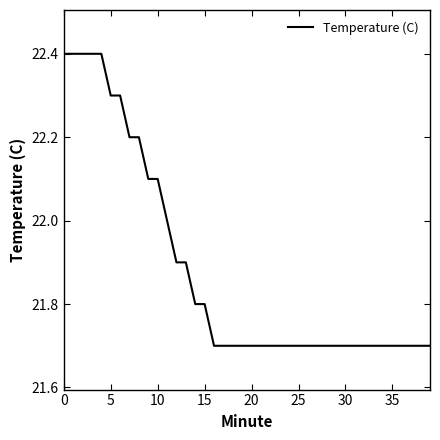

How many lines are shown in the chart?

1